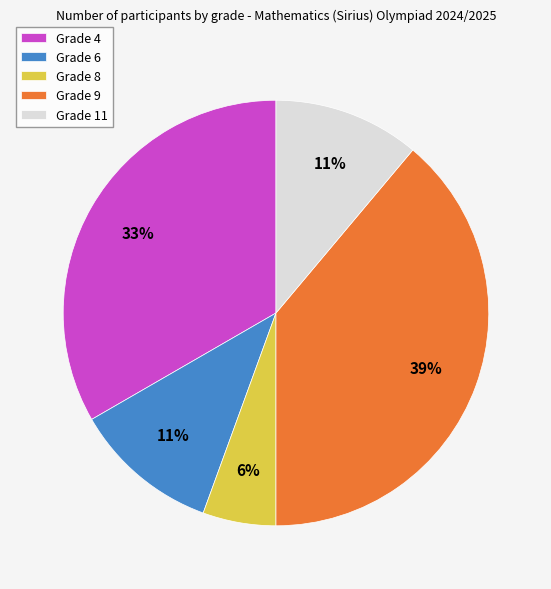

What is the ratio of the value at Grade 4 to the value at Grade 11?

3.0